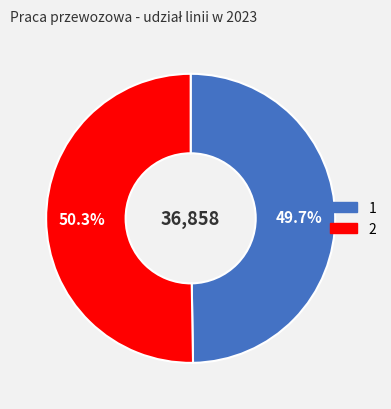

Rank the categories by value from highest to lowest.

2, 1